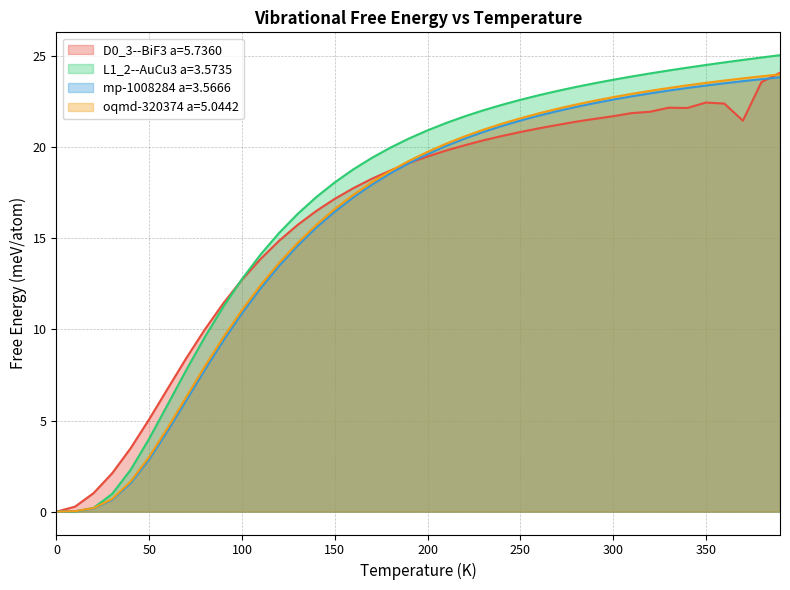

How many lines are shown in the chart?

4